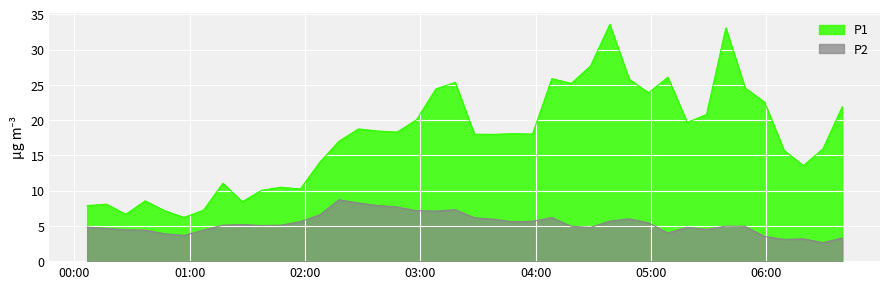

What is the minimum value shown in the chart?

2.6